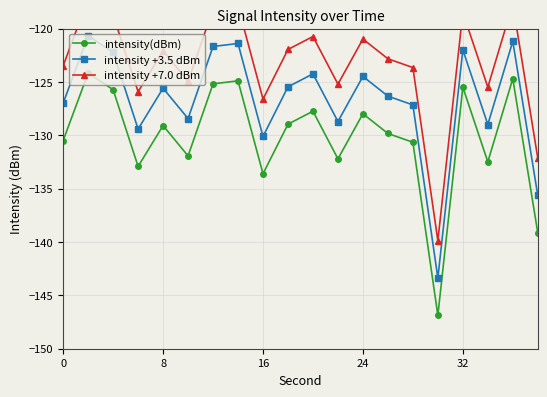

How many lines are shown in the chart?

3